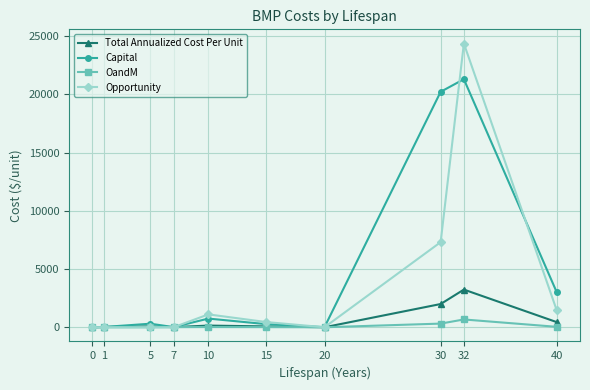

List the series in order of their peak value, lowest first.

OandM, Total Annualized Cost Per Unit, Capital, Opportunity